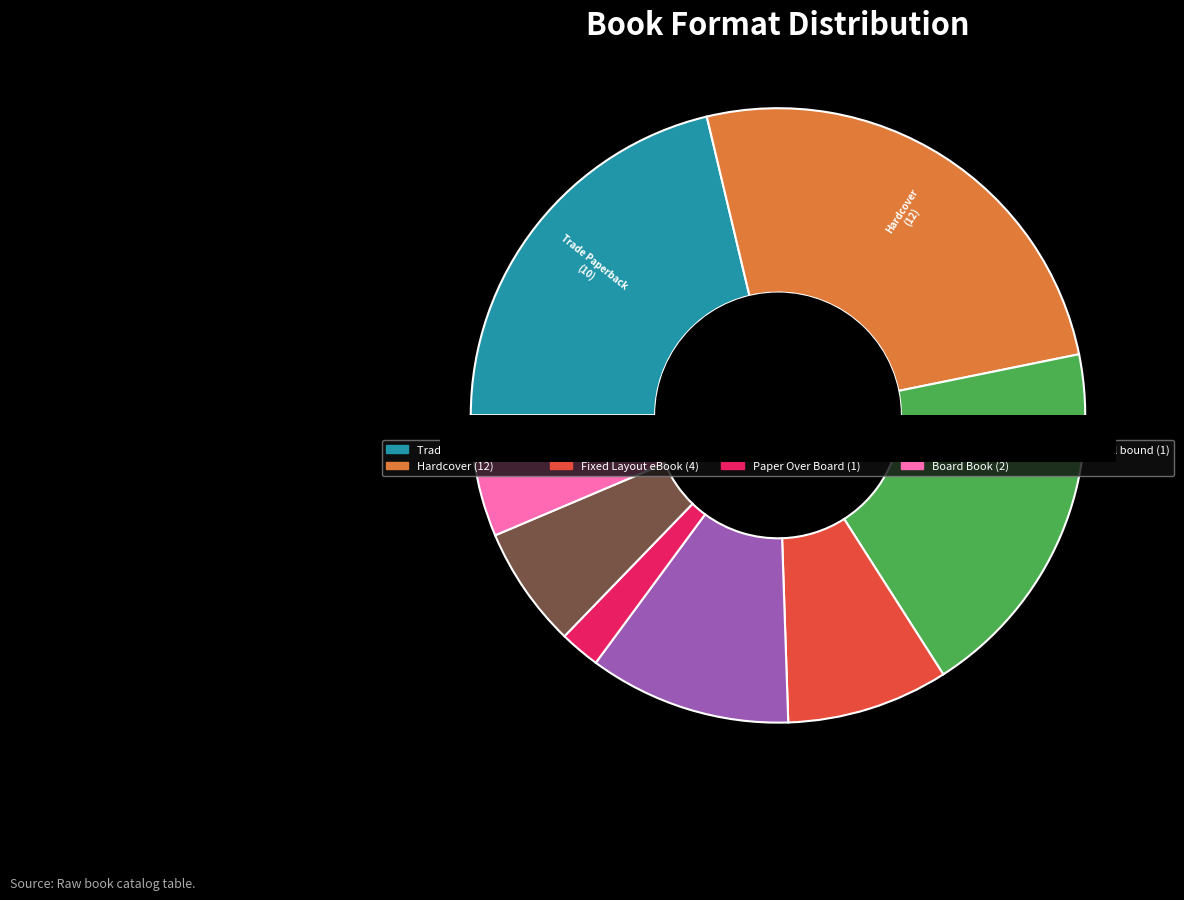

Approximately how many times larger is the value at Fixed Layout eBook compared to Trade Paperback?

0.4